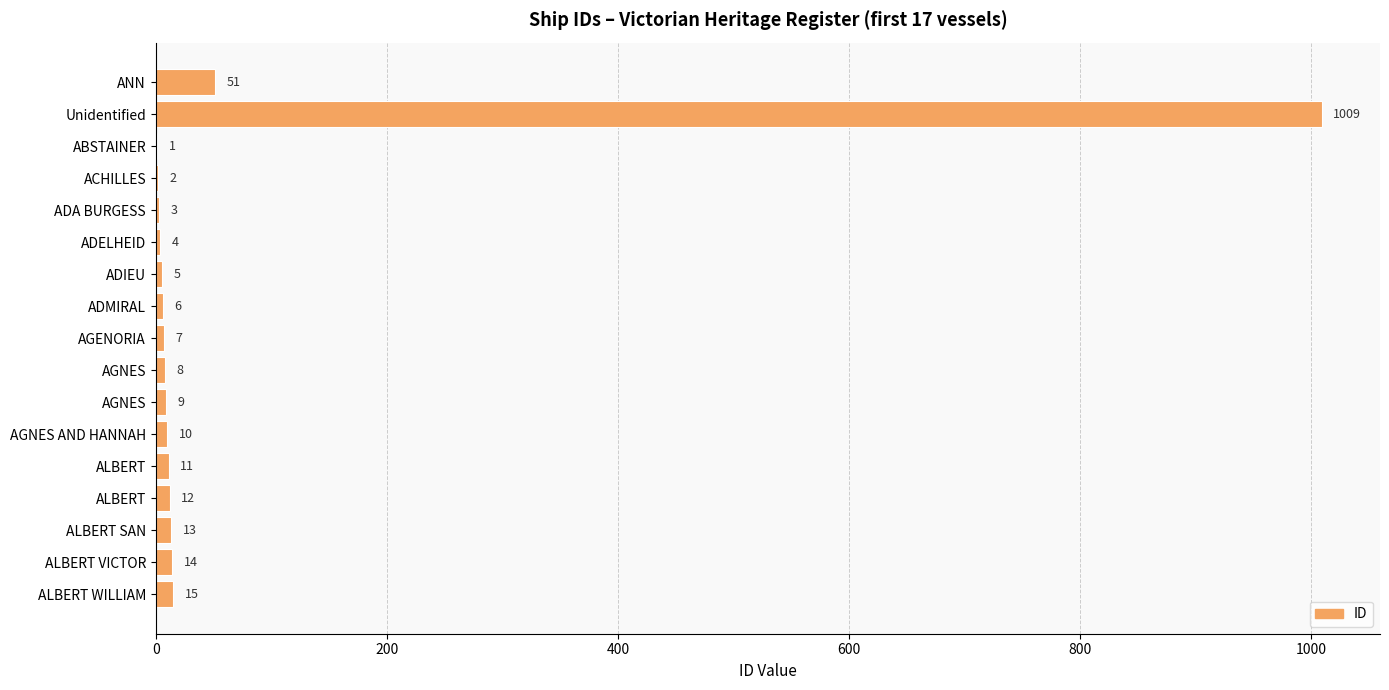

Count the number of categories in the chart.

17